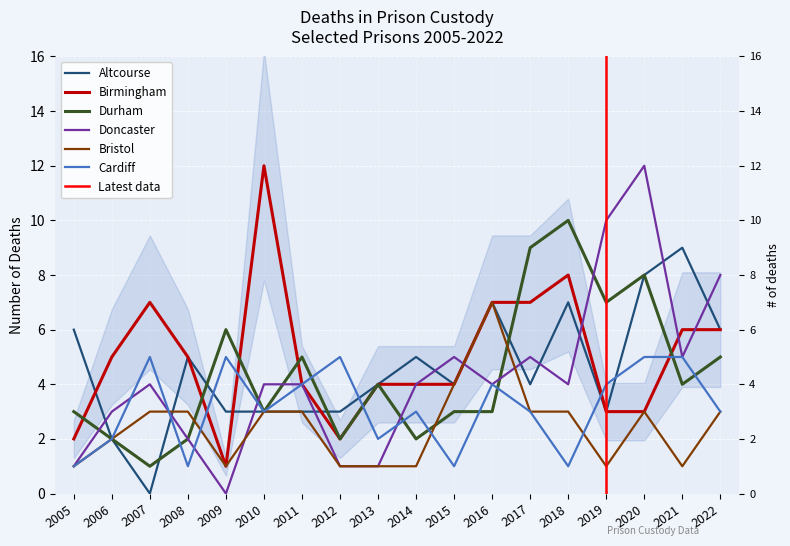

How many intersections are there between Durham and Bristol?

3